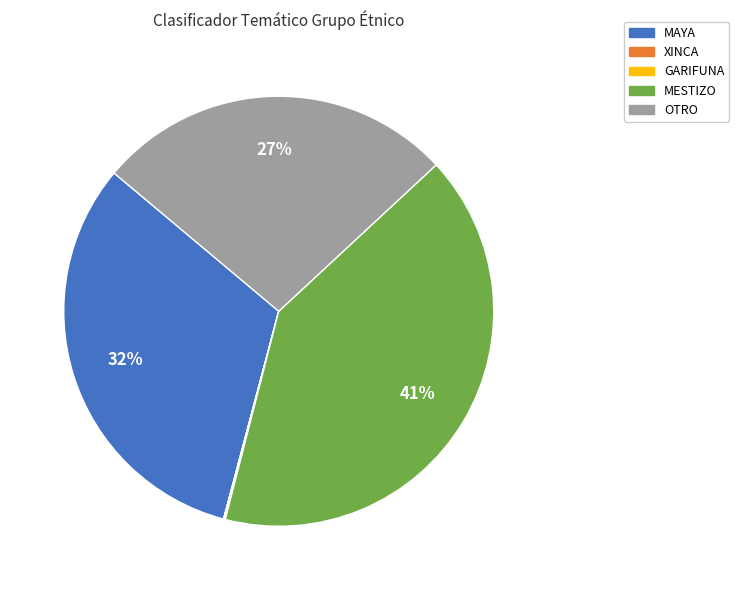

To the nearest percent, what portion does OTRO represent?

27%